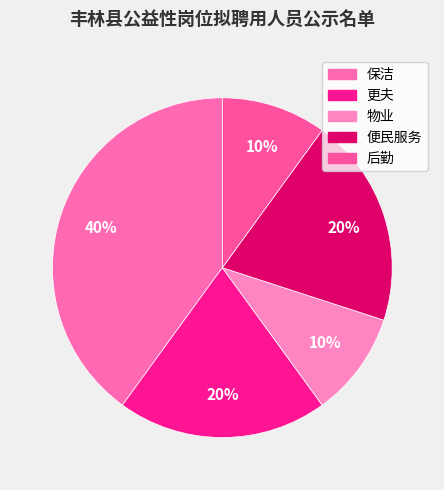

How many segments does this pie chart have?

5